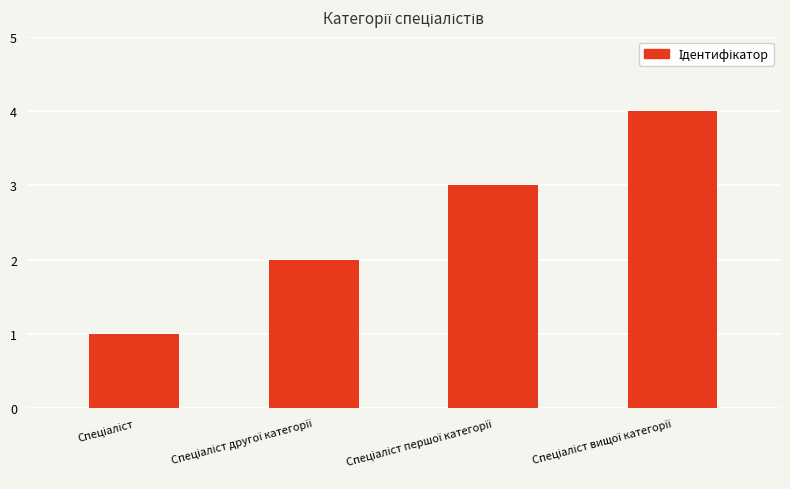

What is the sum of all values?

10